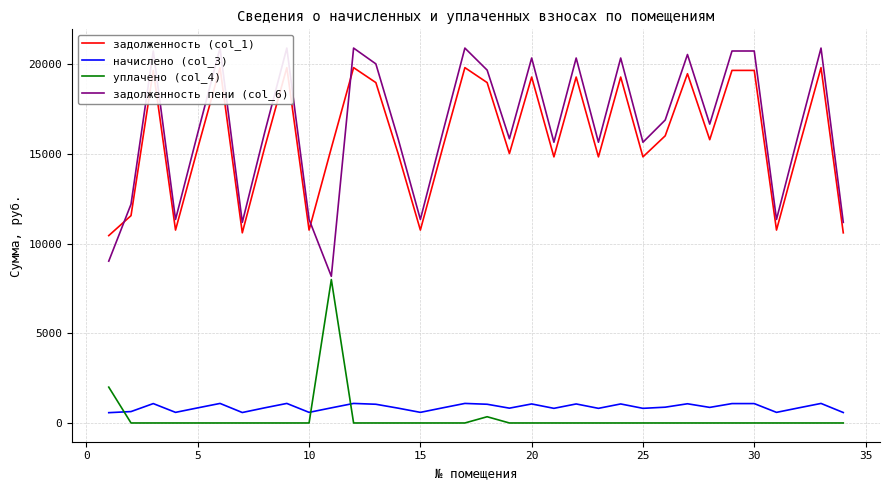

Does the chart have visible grid lines?

Yes